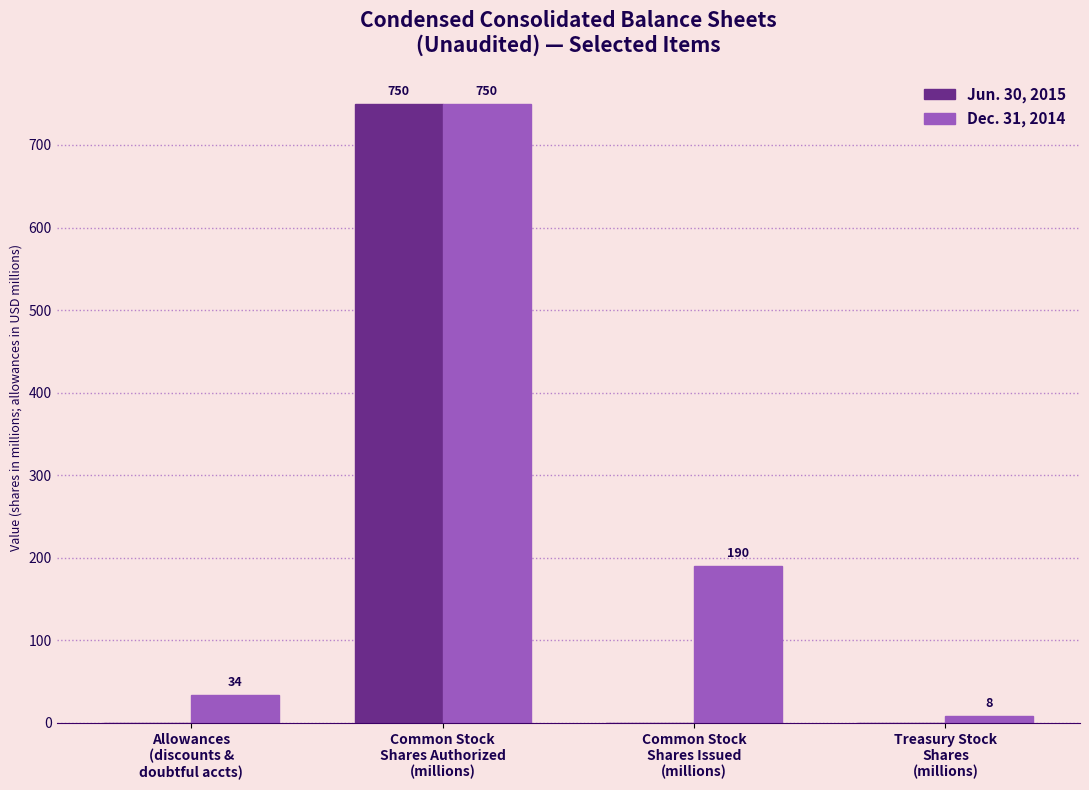

Reading left to right, extract all data points from this chart.

Jun. 30, 2015: 0.0	750.0	0.0	0.0
Dec. 31, 2014: 34.0	750.0	189.6	8.1